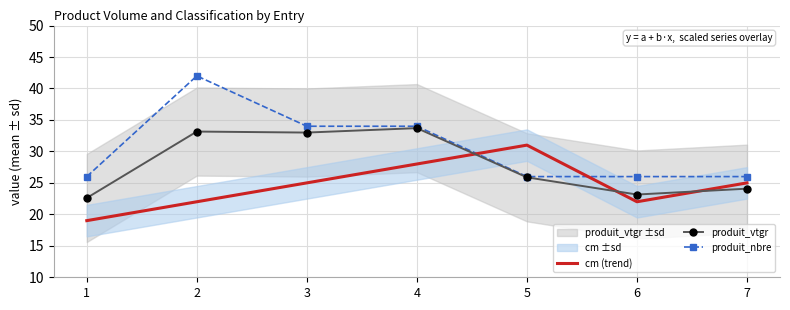

What is the difference between the maximum and minimum values in the cm (trend) series?

12.0